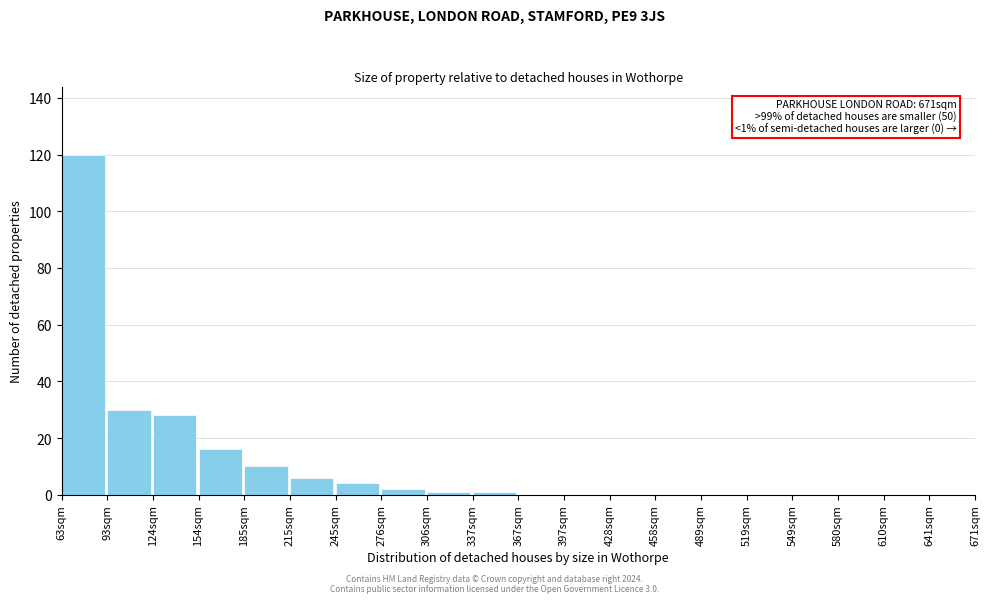

Reading left to right, transcribe all the data shown in this chart.

63sqm=120	93sqm=30	124sqm=28	154sqm=16	185sqm=10	215sqm=6	245sqm=4	276sqm=2	306sqm=1	337sqm=1	367sqm=0	397sqm=0	428sqm=0	458sqm=0	489sqm=0	519sqm=0	549sqm=0	580sqm=0	610sqm=0	641sqm=0